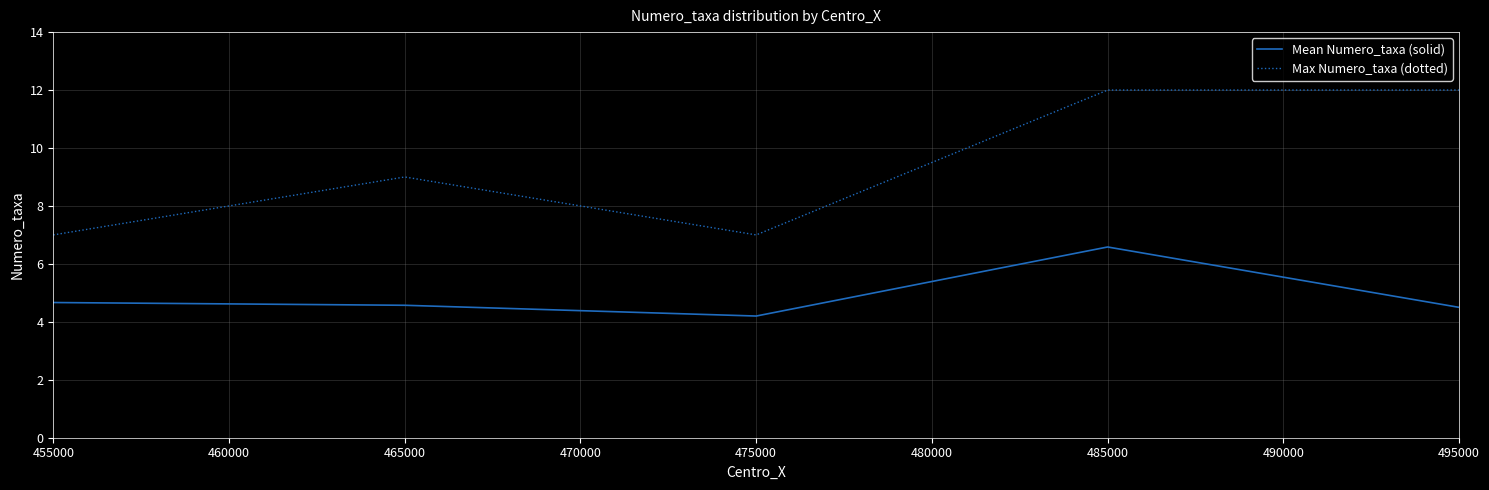

Between 465000 and 495000, which series saw the biggest shift?

Max Numero_taxa (dotted)